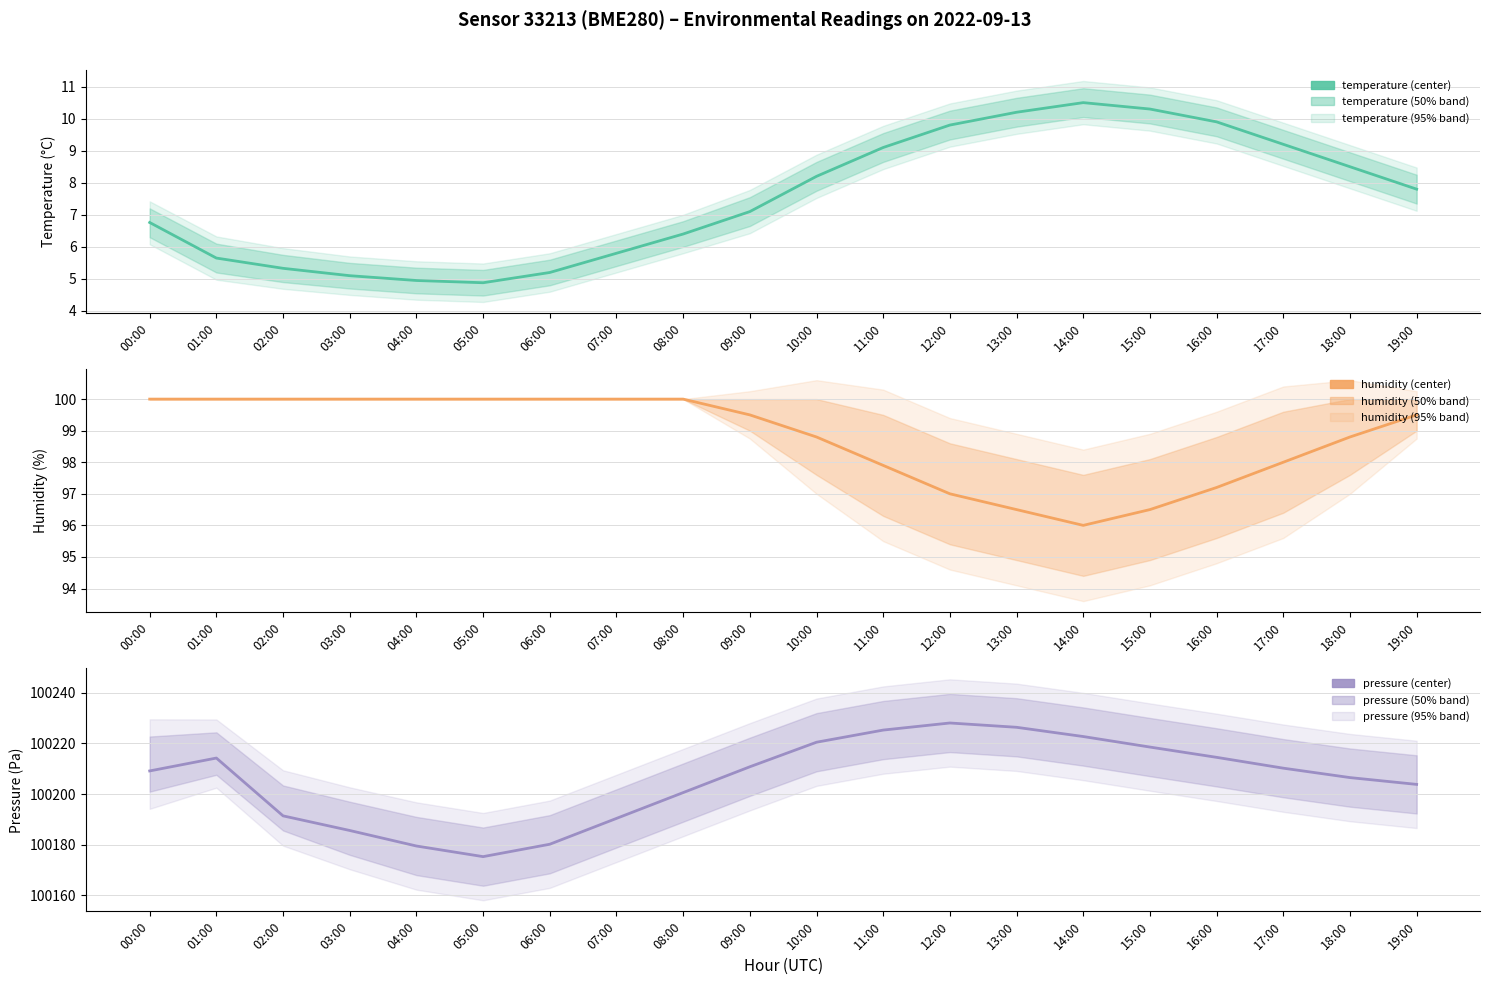

At 16:00, list the series in order from largest to smallest.

pressure, humidity, temperature